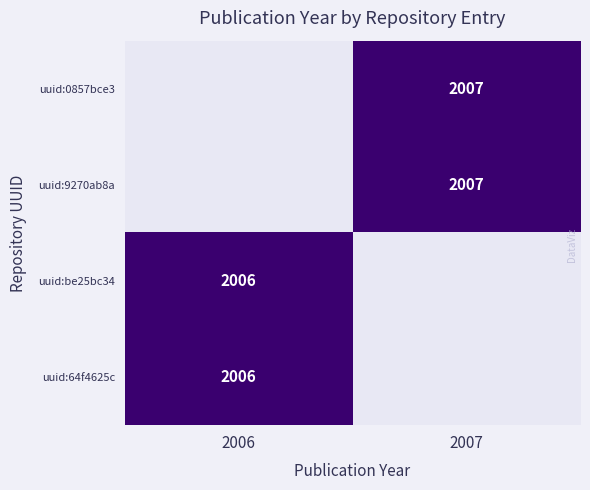

The uuid:be25bc34 series shows 2006 at 2006. True or false?

True